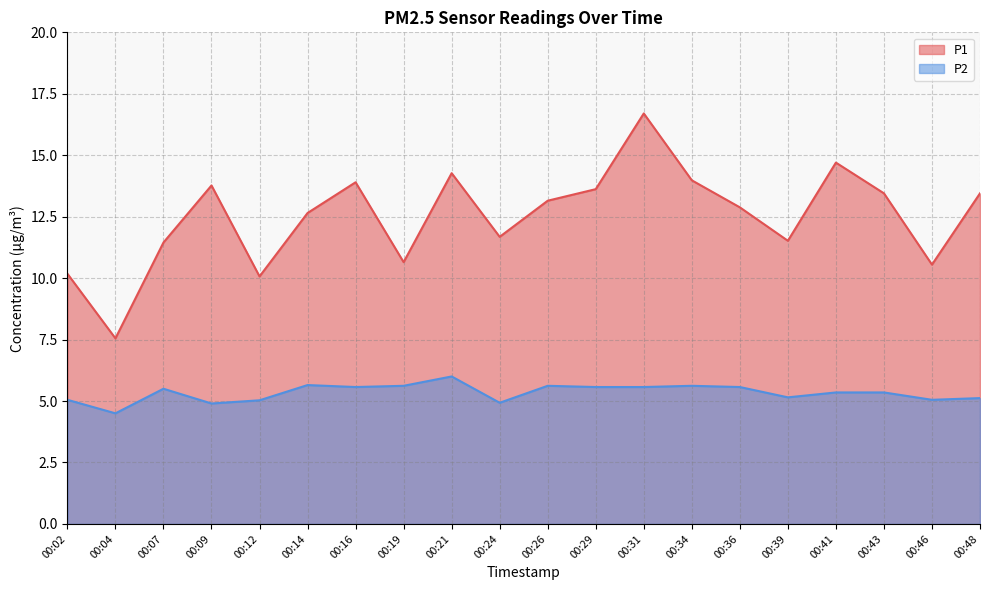

True or false: P1 and P2 intersect in this chart.

False